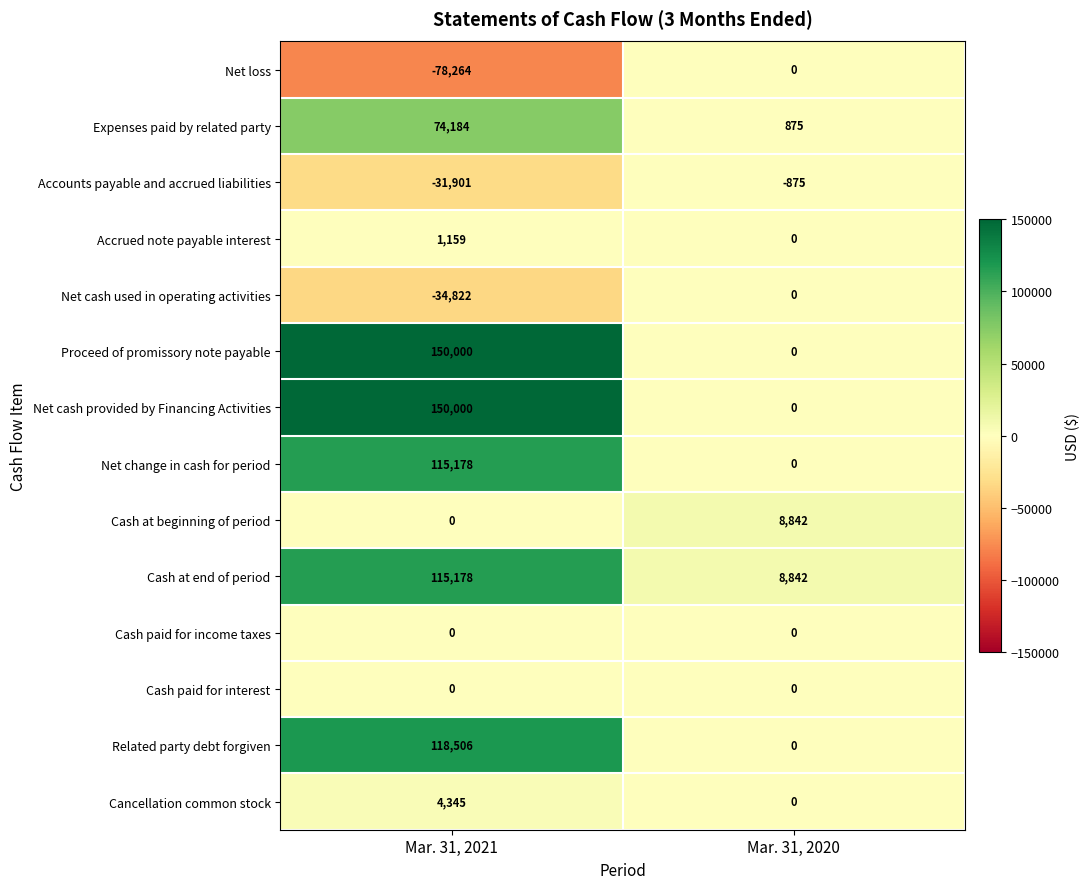

True or false: Cancellation common stock has a value of 6931 at Mar. 31, 2021.

False